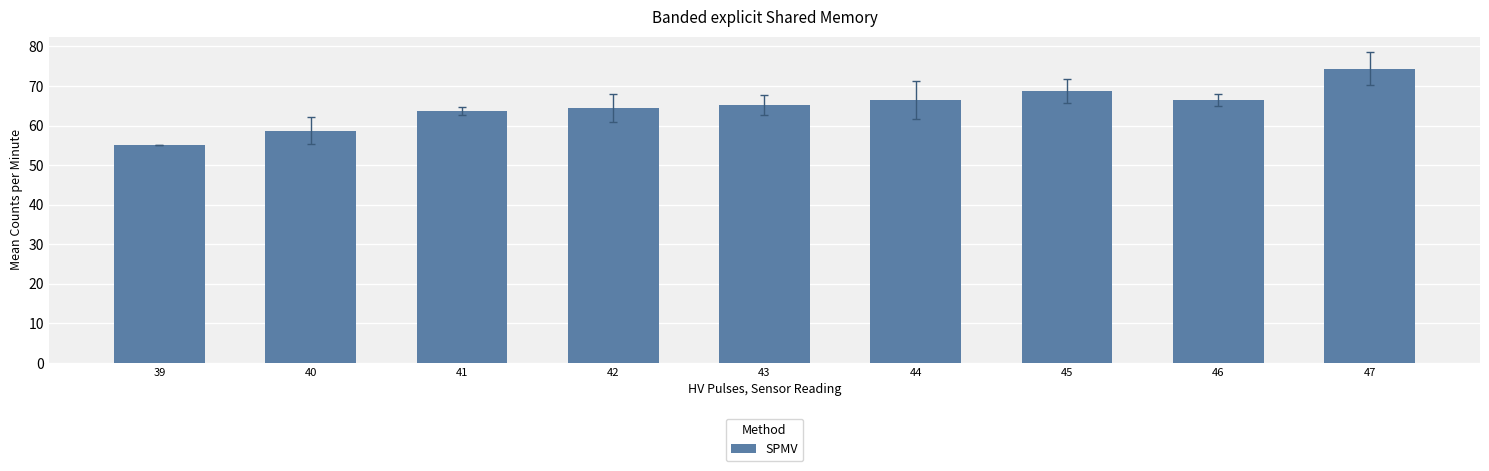

What is the sum of all values?

582.9